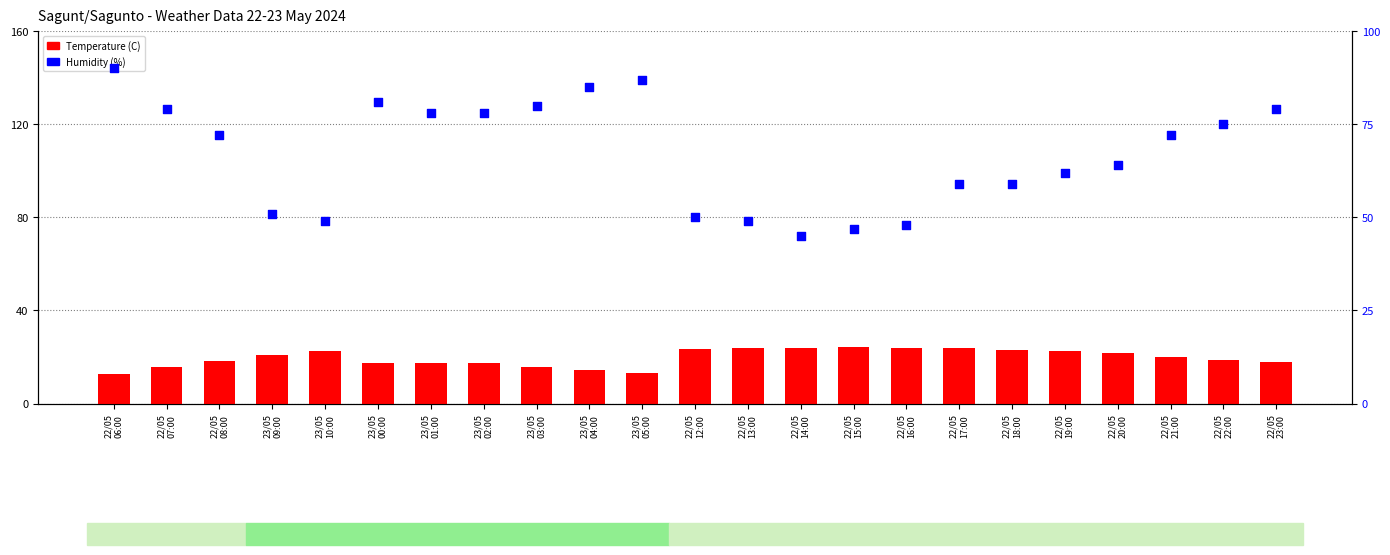

At how many categories does at least one series exceed 85?

2